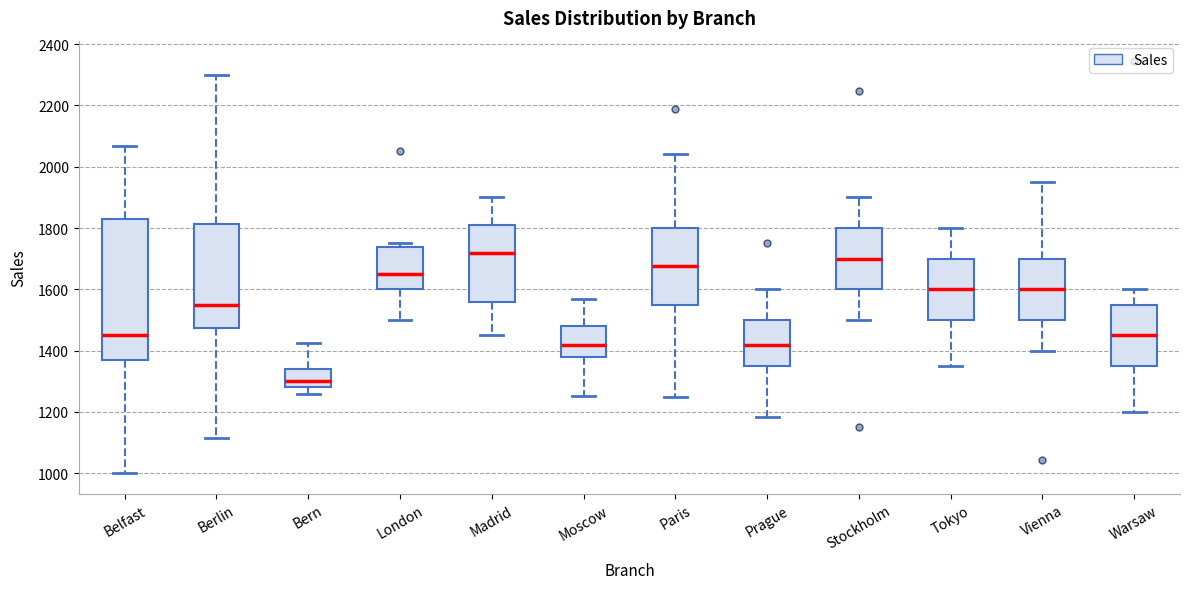

Comparing the boxes themselves (not the whiskers), which one is the tallest?

Belfast